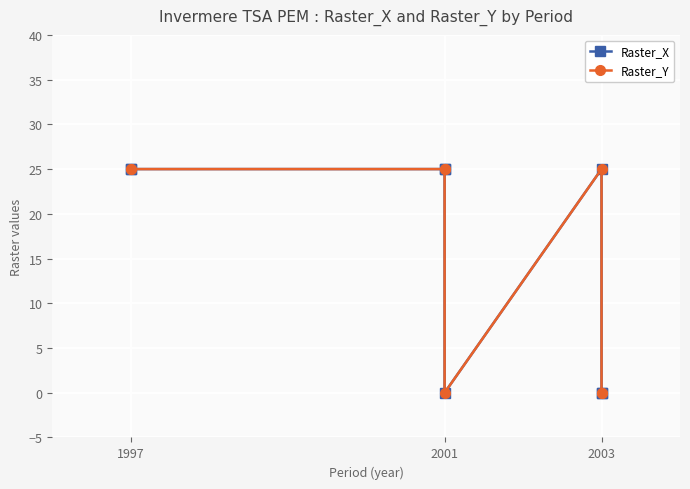

Between 1997 and 2001, which series saw the biggest shift?

Raster_X